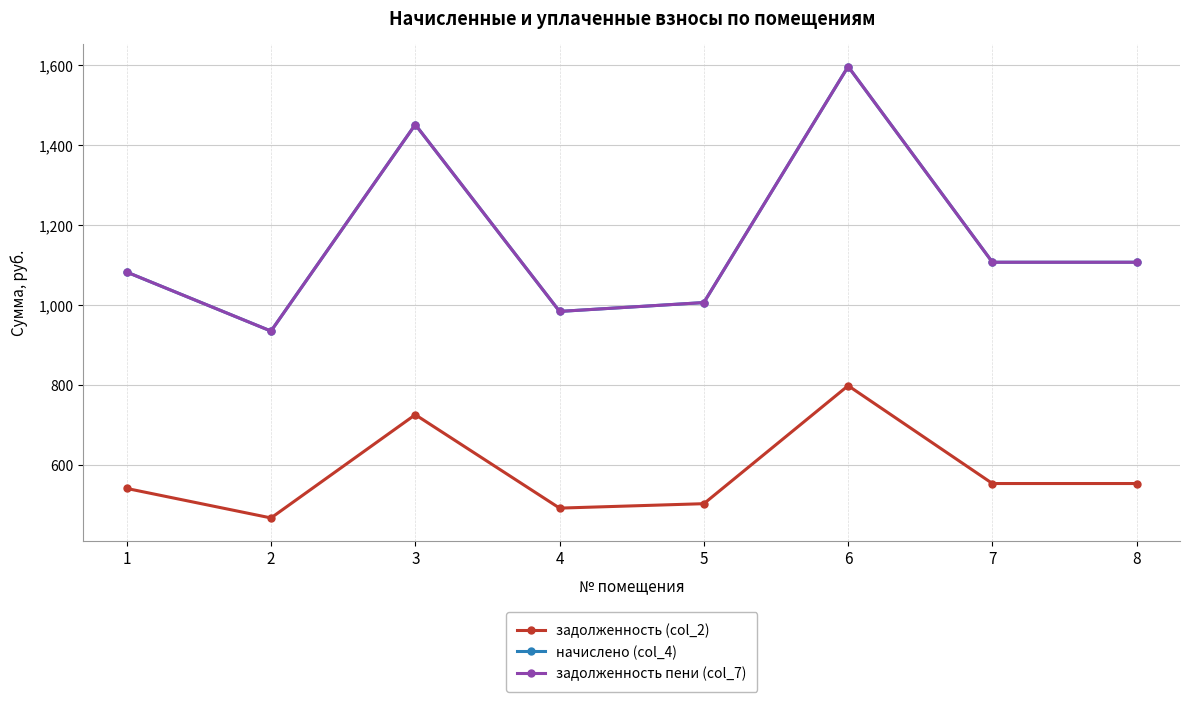

True or false: задолженность (col_2) has more than 0 interior local peaks.

True